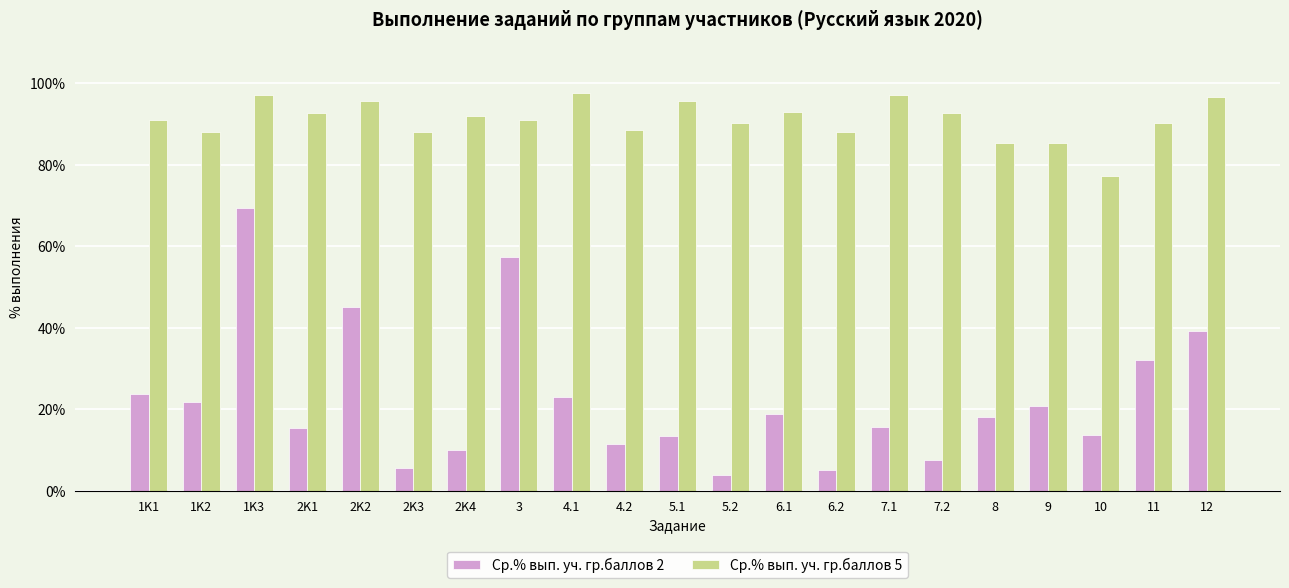

At 1K3, list the series in order from largest to smallest.

Ср.% вып. уч. гр.баллов 5, Ср.% вып. уч. гр.баллов 2